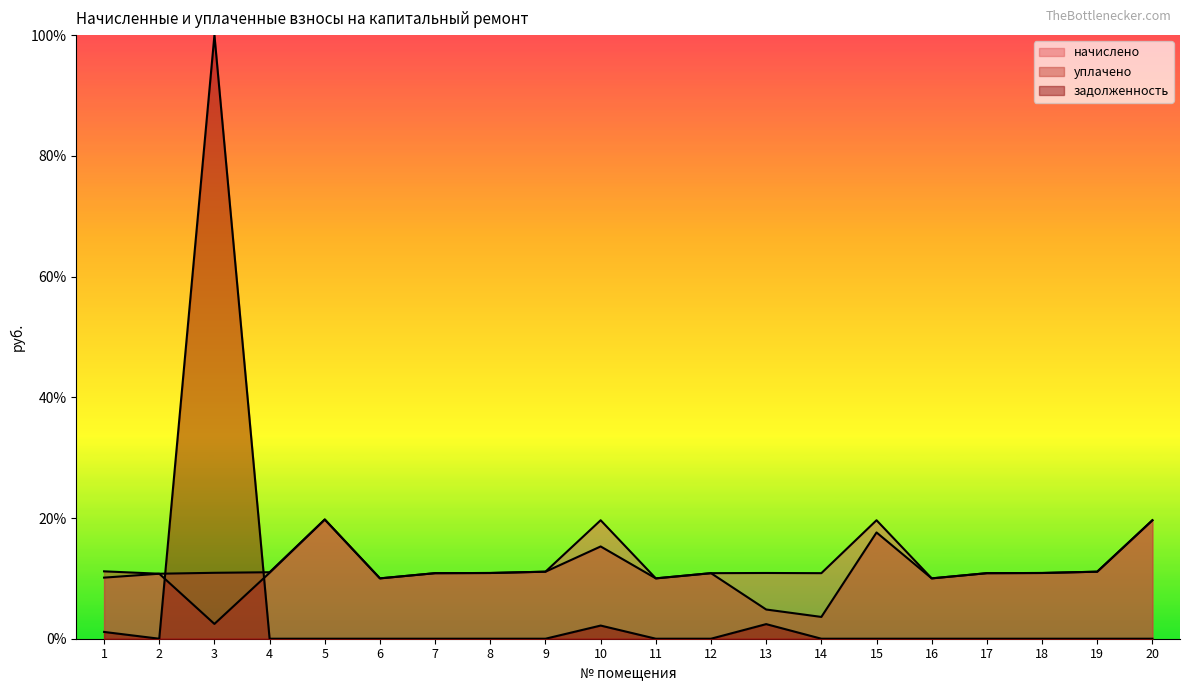

At how many categories does at least one series exceed 59?

1